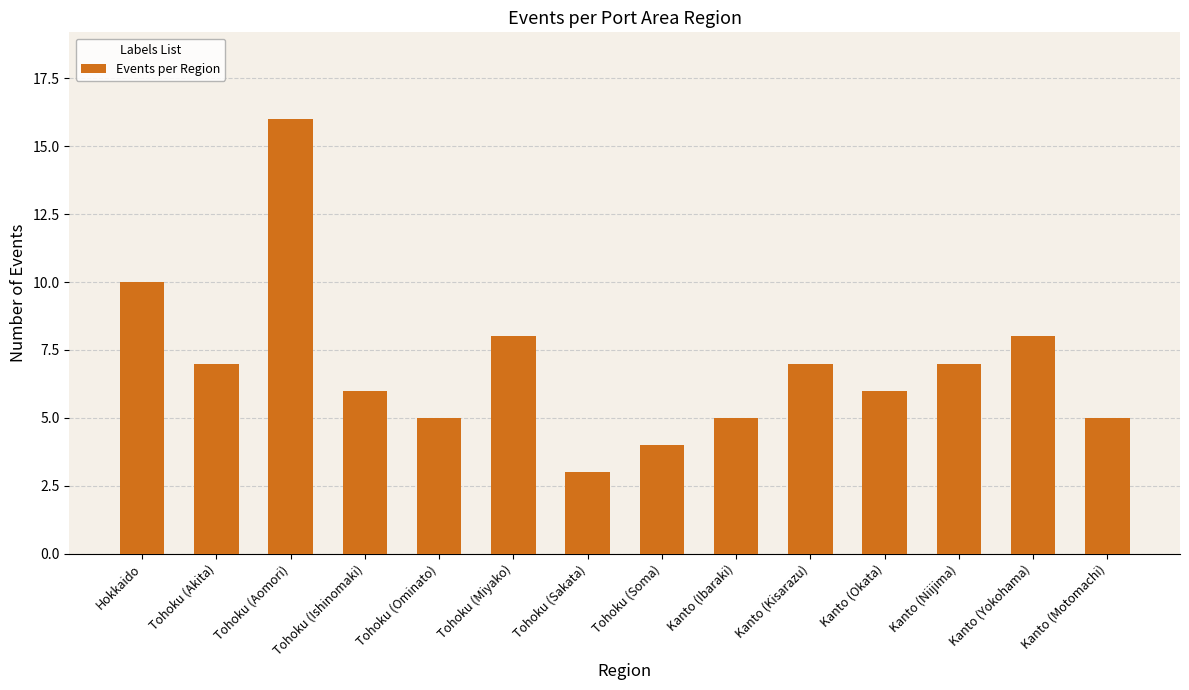

Reading left to right, extract all data points from this chart.

10	7	16	6	5	8	3	4	5	7	6	7	8	5